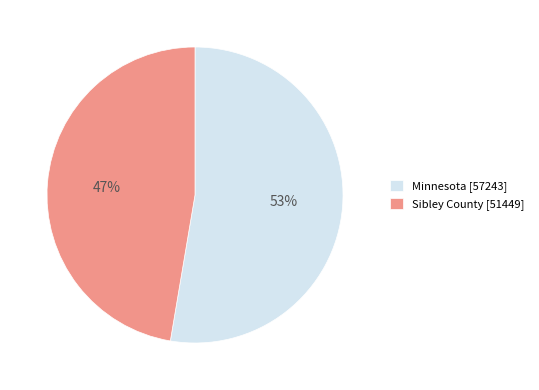

Count the number of slices in the pie.

2